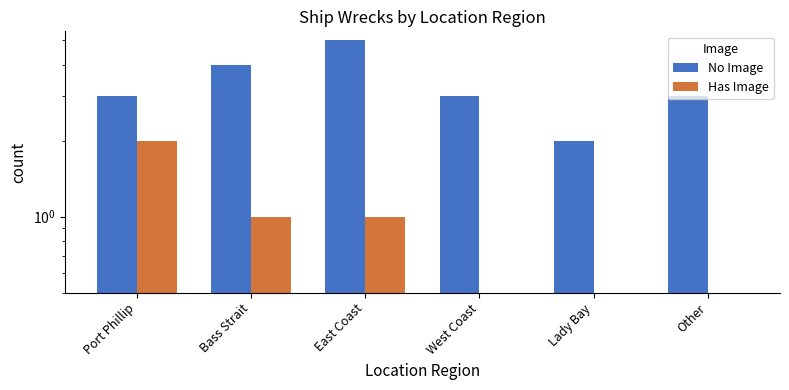

The Has Image series shows 0 at West Coast. True or false?

True